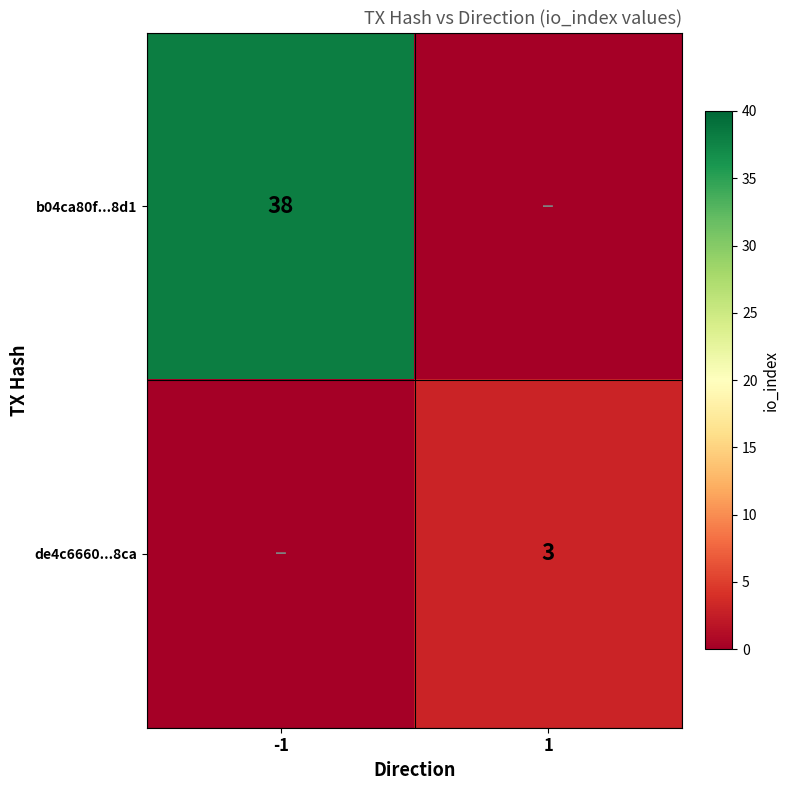

The de4c6660...8ca series shows 5 at 1. True or false?

False